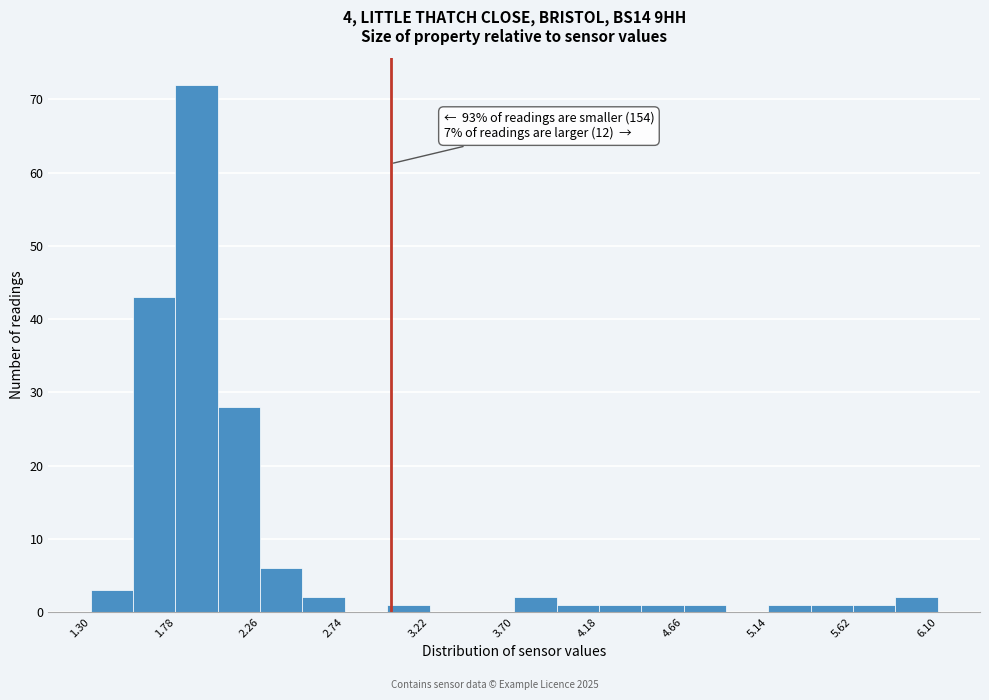

Over which range of the x-axis is the bar tallest?

1.78 to 2.02